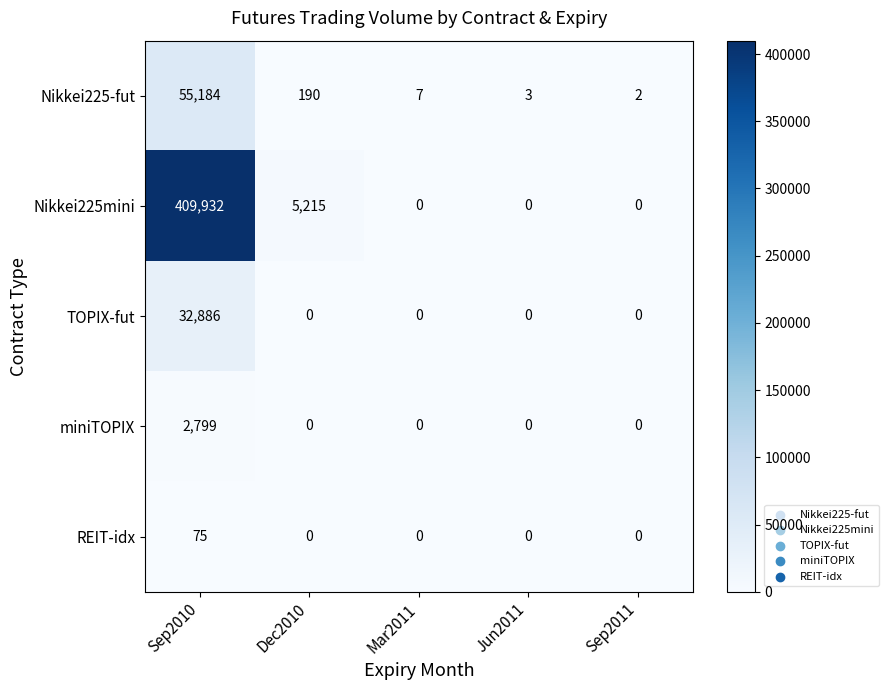

What is the average value of the Nikkei225-fut series?

11077